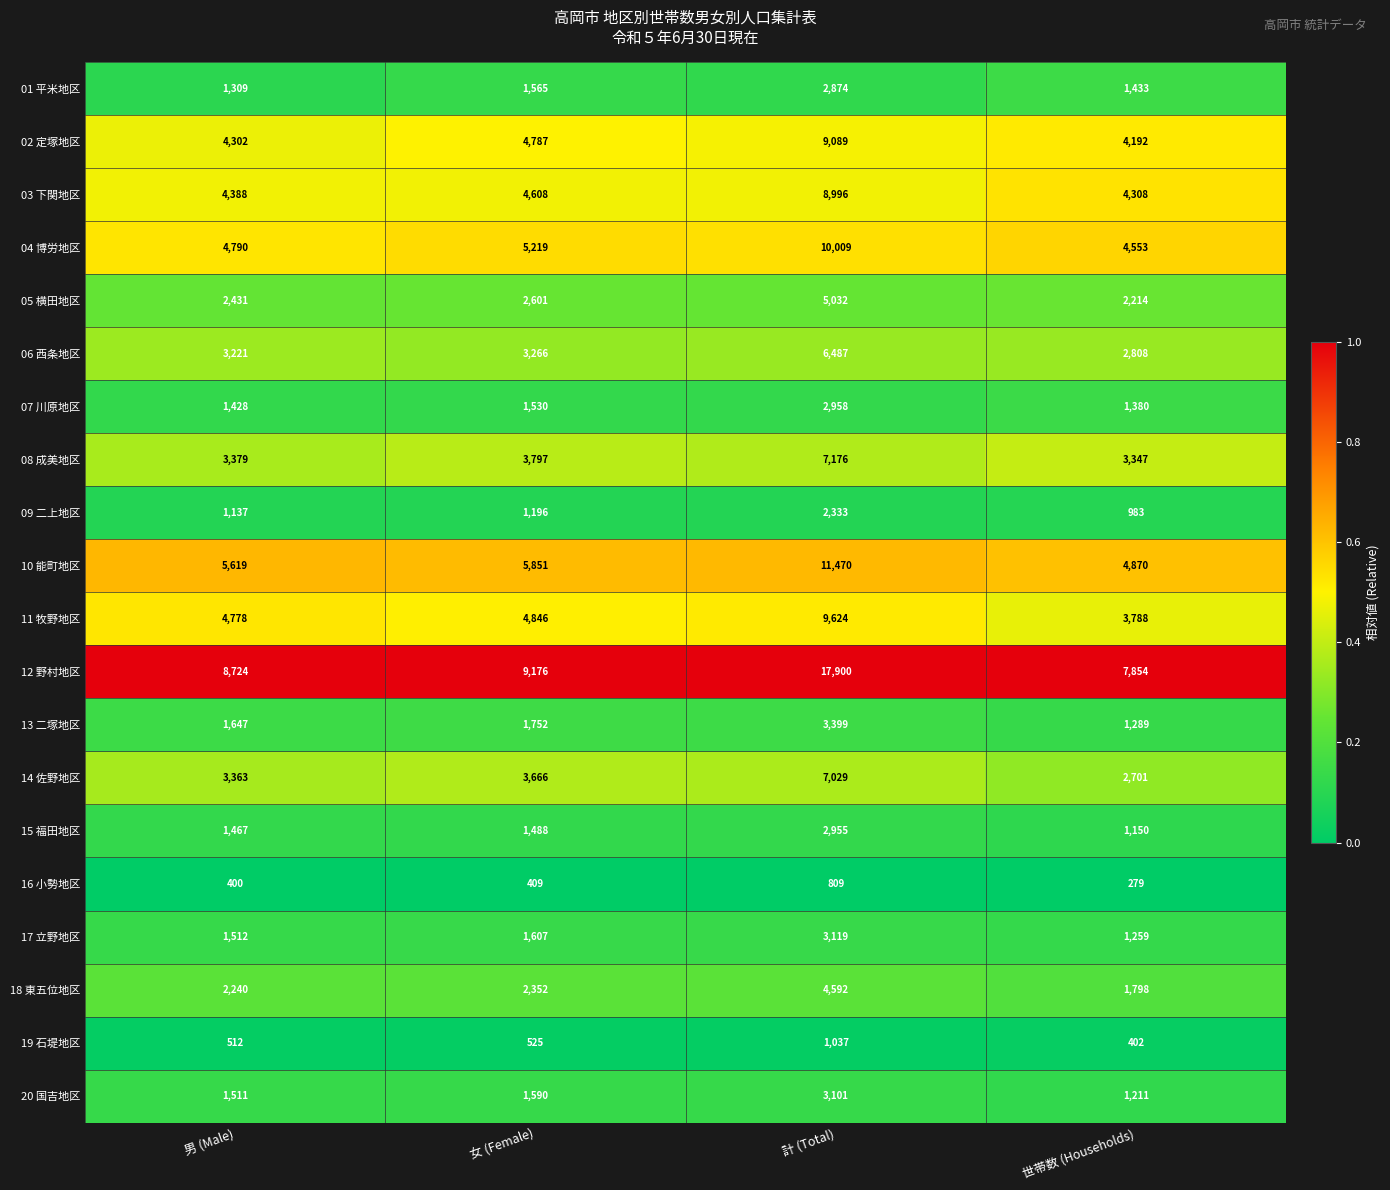

Which label corresponds to the smallest value in the chart?

世帯数 (Households)